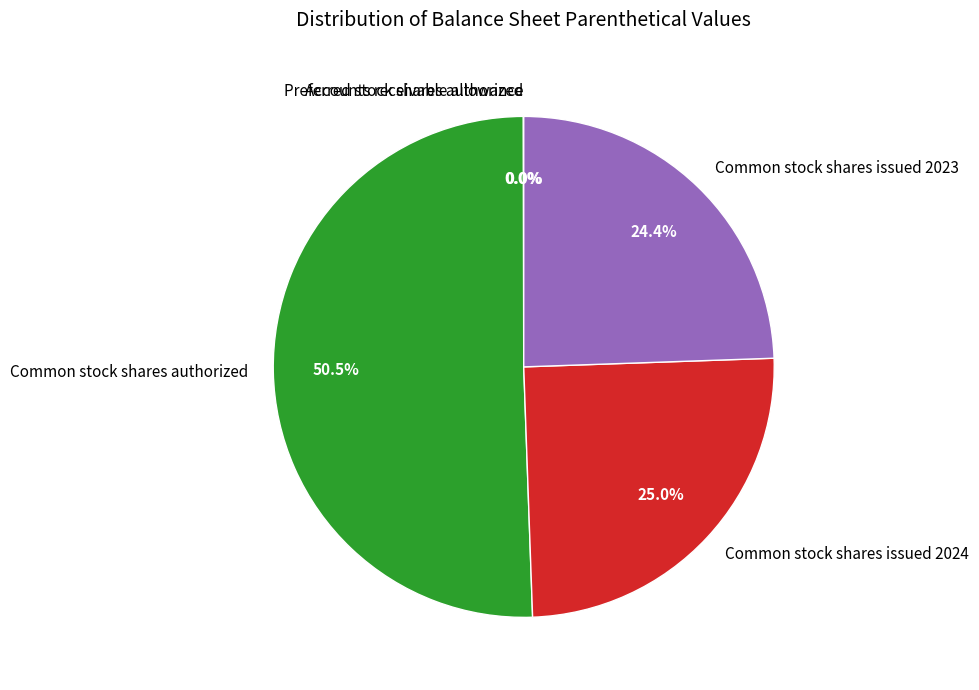

What portion of the pie excludes Common stock shares issued 2023?

75.6%